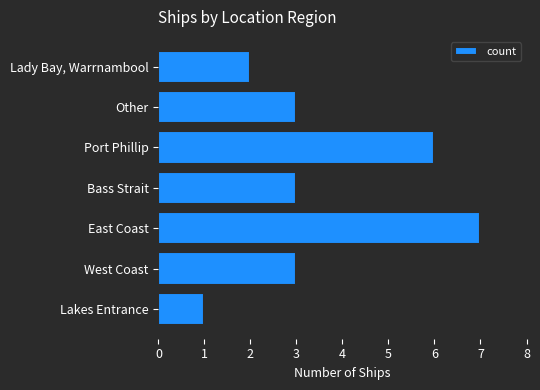

Reading top to bottom, list all the values displayed in this chart.

2	3	6	3	7	3	1